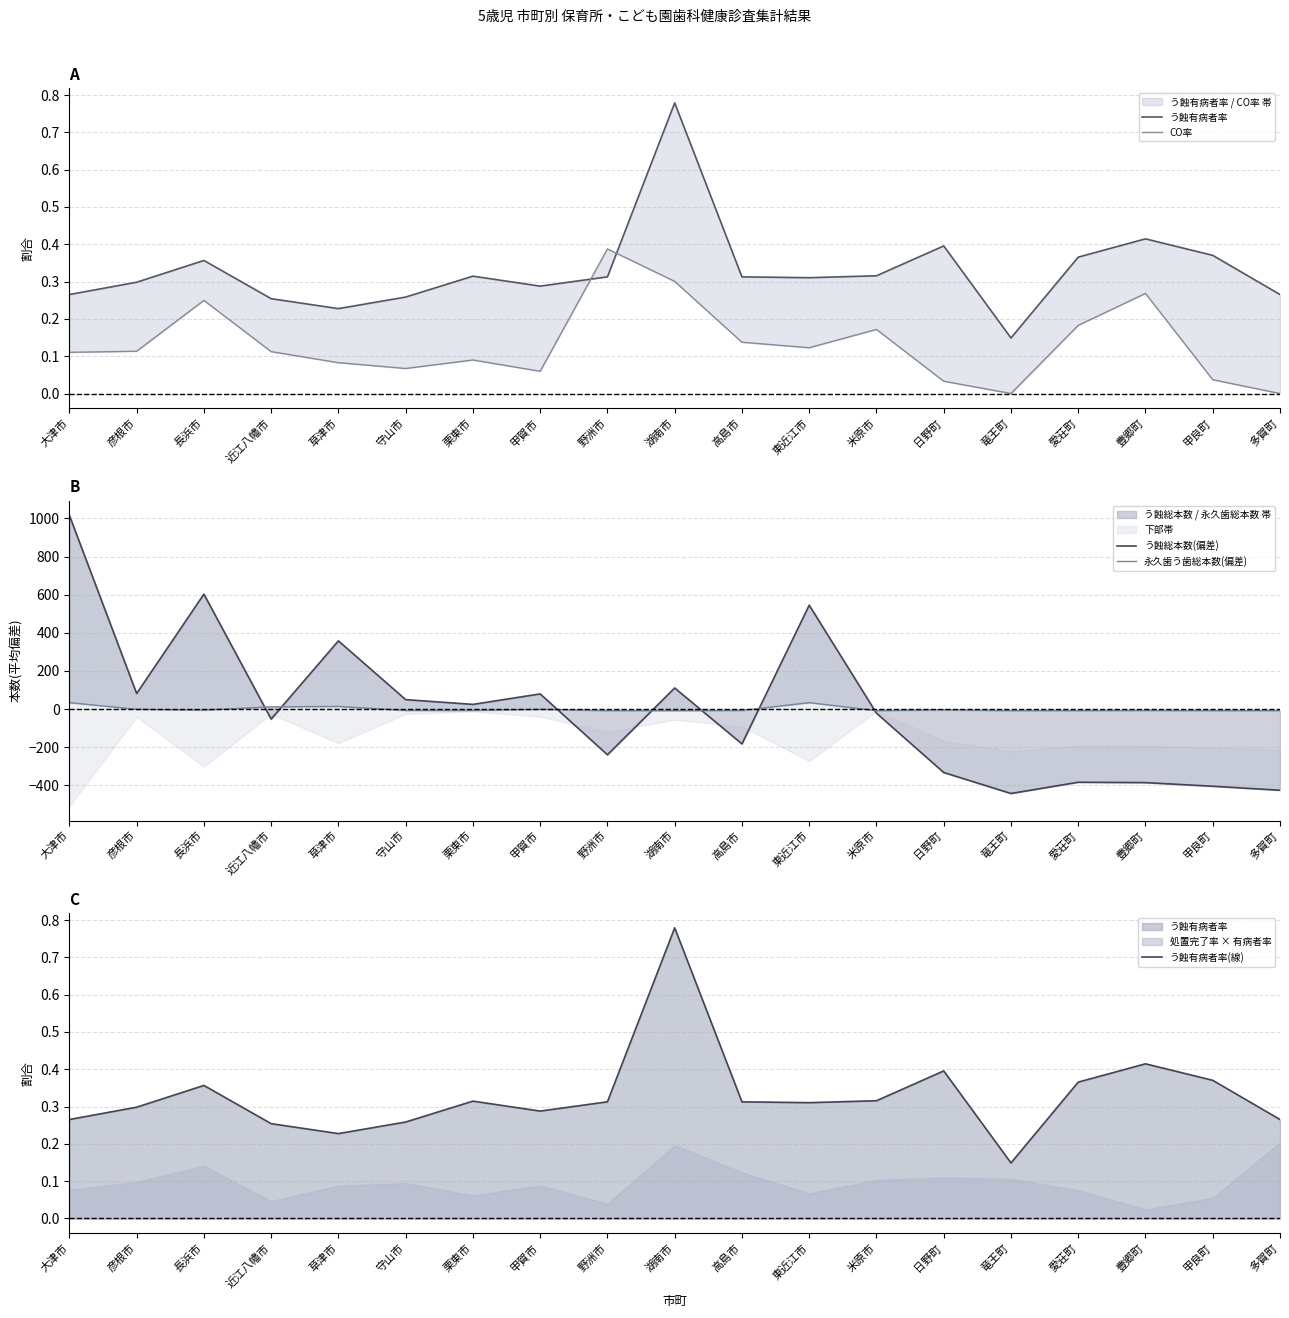

Which has a higher value, 守山市 or 栗東市?

栗東市